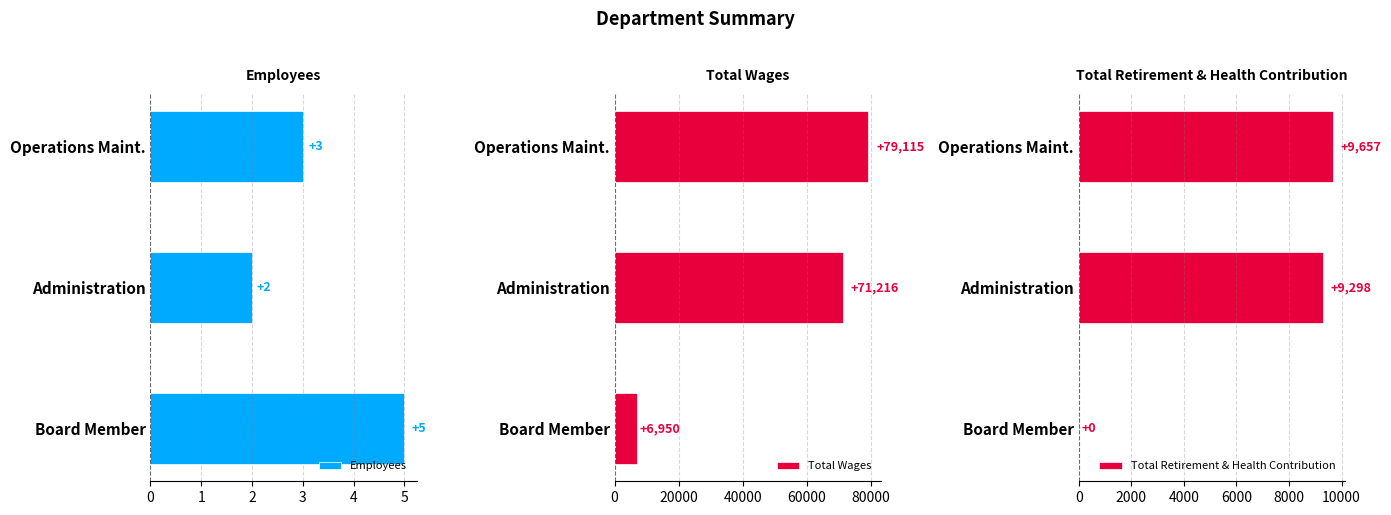

What is the sum of all Total Retirement & Health Contribution values?

18955